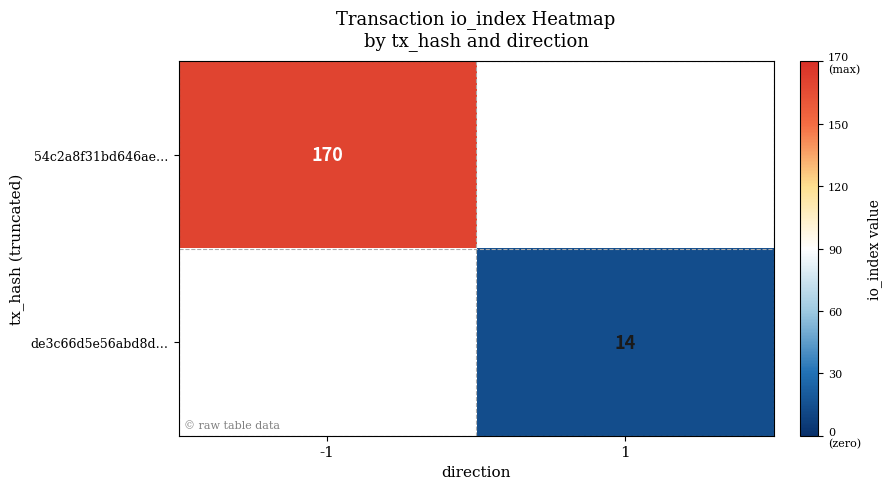

The value of 54c2a8f31bd646ae… at -1 is 116. True or false?

False